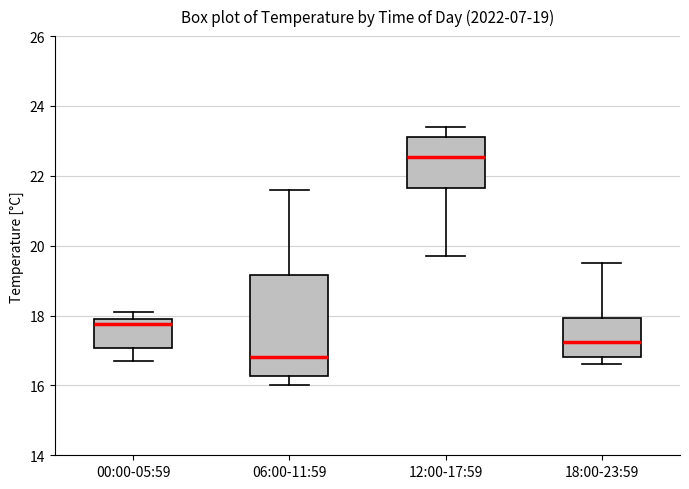

Which box is the tallest, from its lower edge to its upper edge?

06:00-11:59